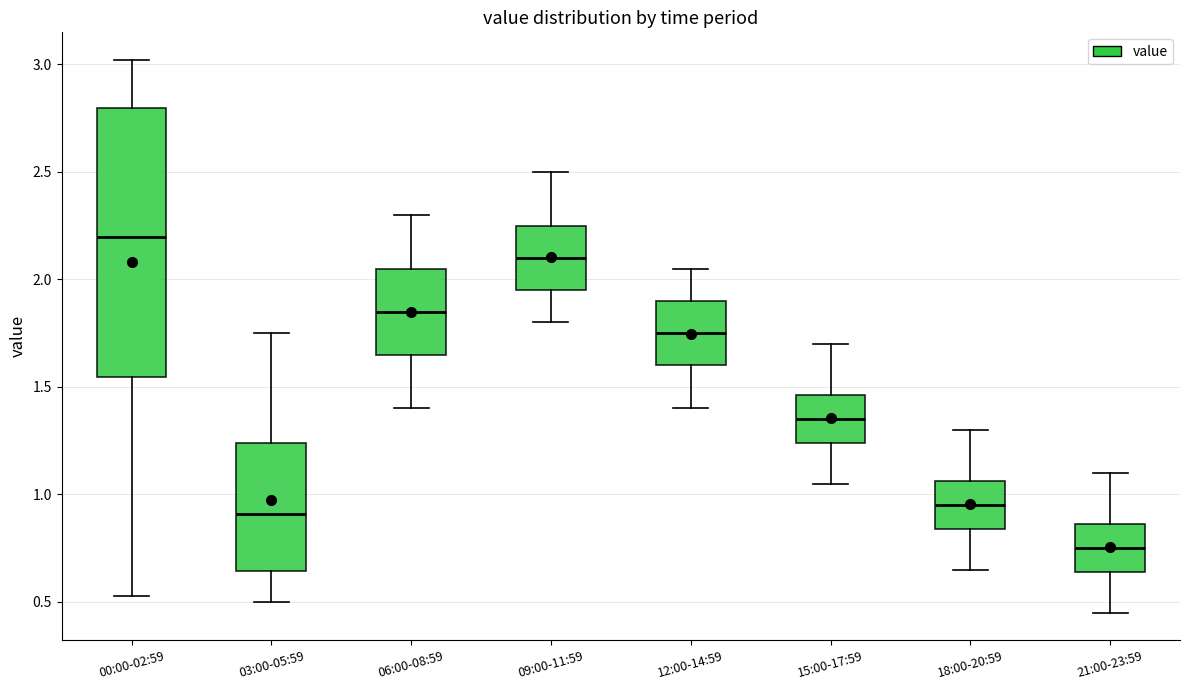

Comparing the boxes themselves (not the whiskers), which one is the tallest?

00:00-02:59